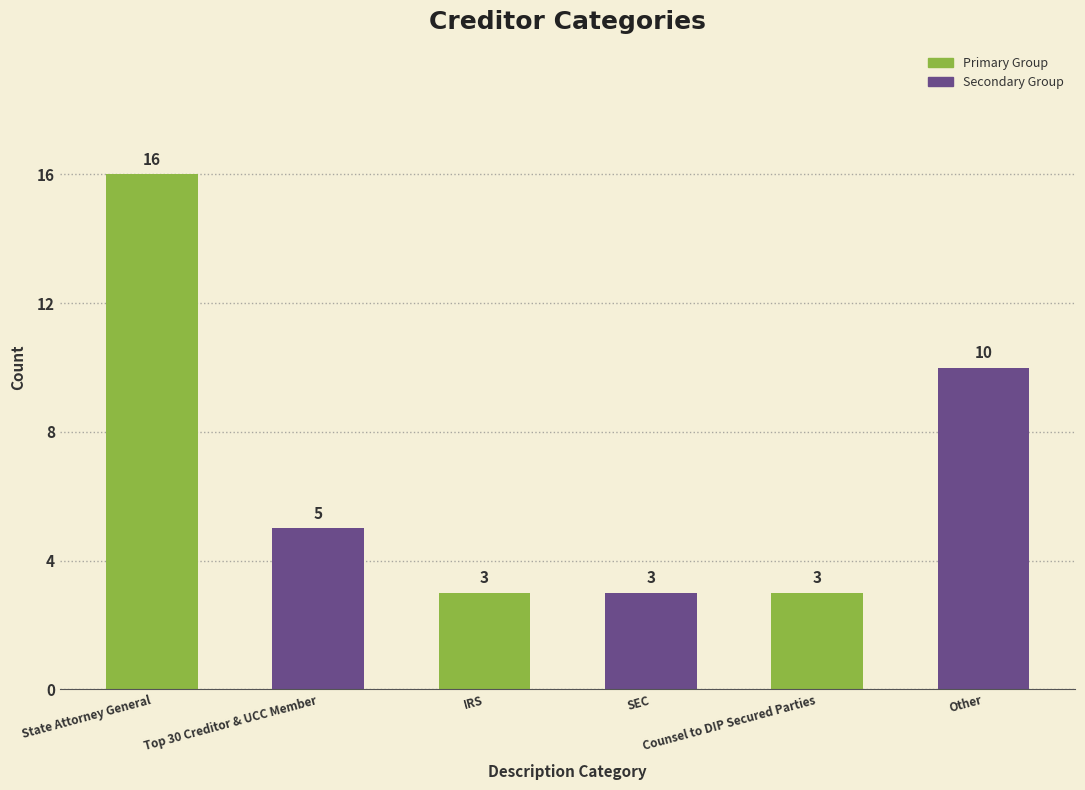

At which label does the data first exceed 5?

State Attorney General